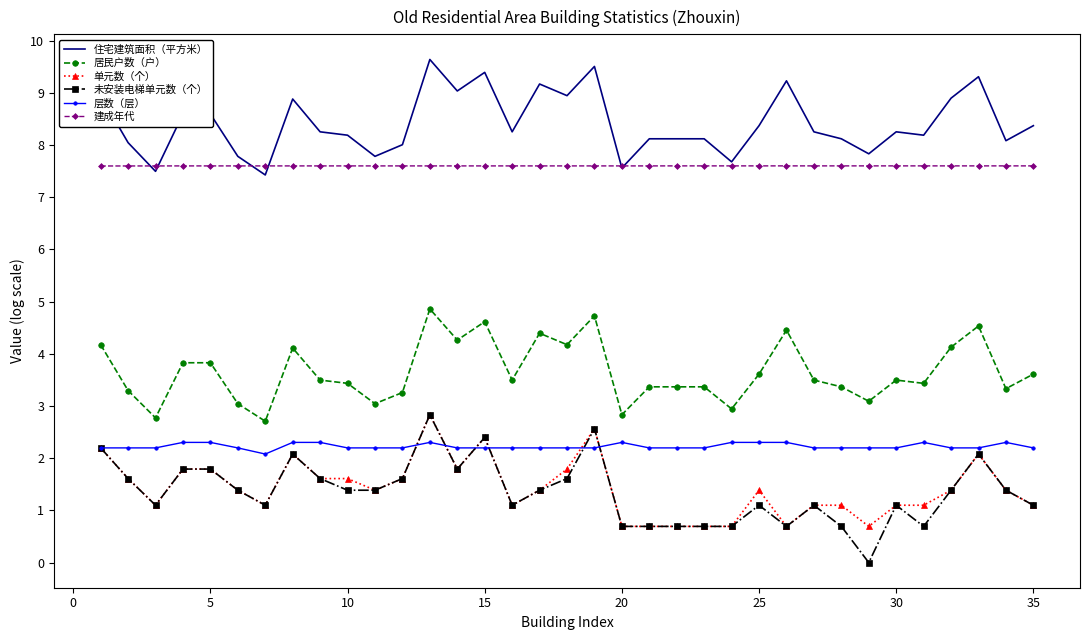

Which series has the largest range (max minus min)?

未安装电梯单元数（个）